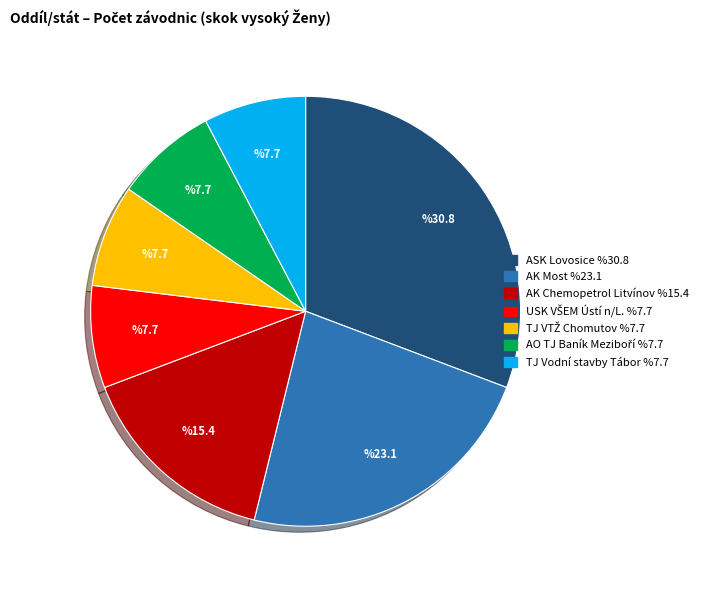

Is AK Chemopetrol Litvínov the majority of the pie?

No